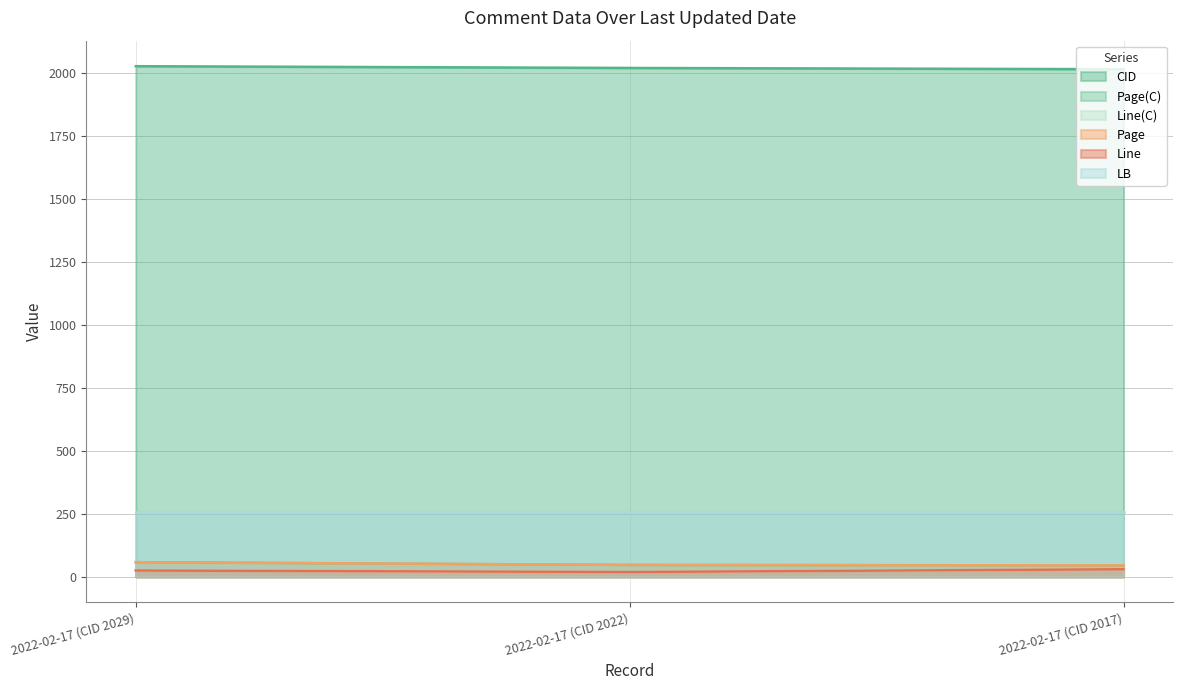

Is it true that Line(C) equals 30.4 at 2022-02-17 (CID 2022)?

False